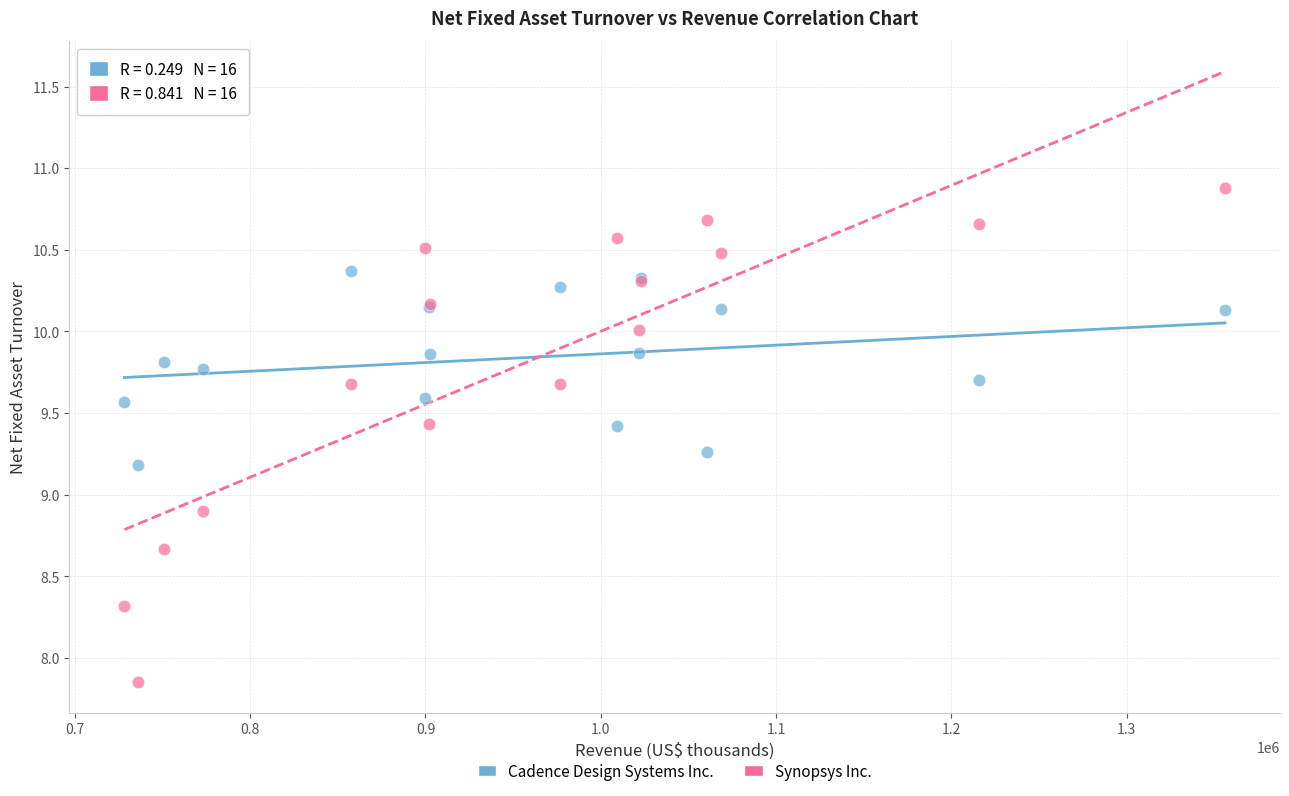

Which series reaches the maximum Y coordinate?

Synopsys Inc.